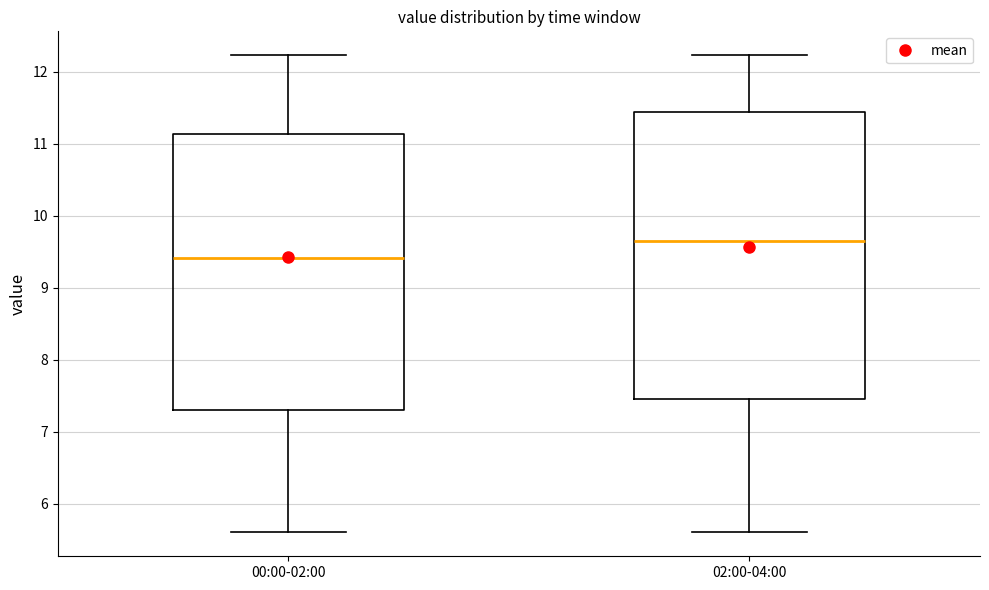

Which box's median line is the lowest?

00:00-02:00